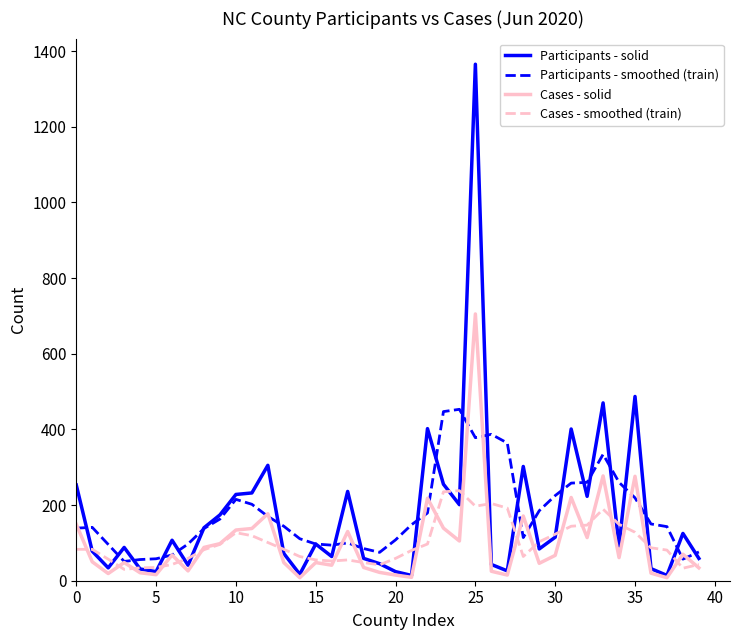

What is the greatest value displayed?

1365